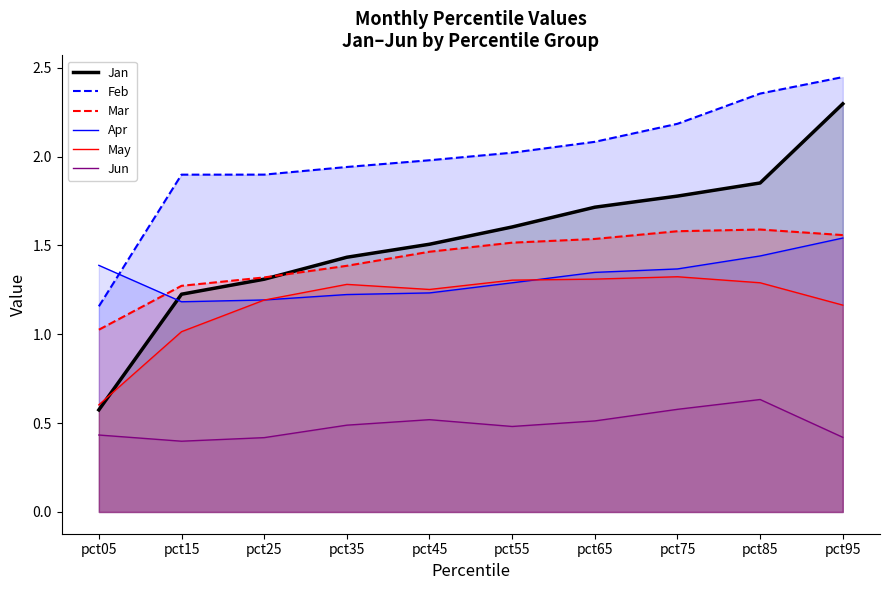

The value of Jan at pct25 is 1.3. True or false?

True